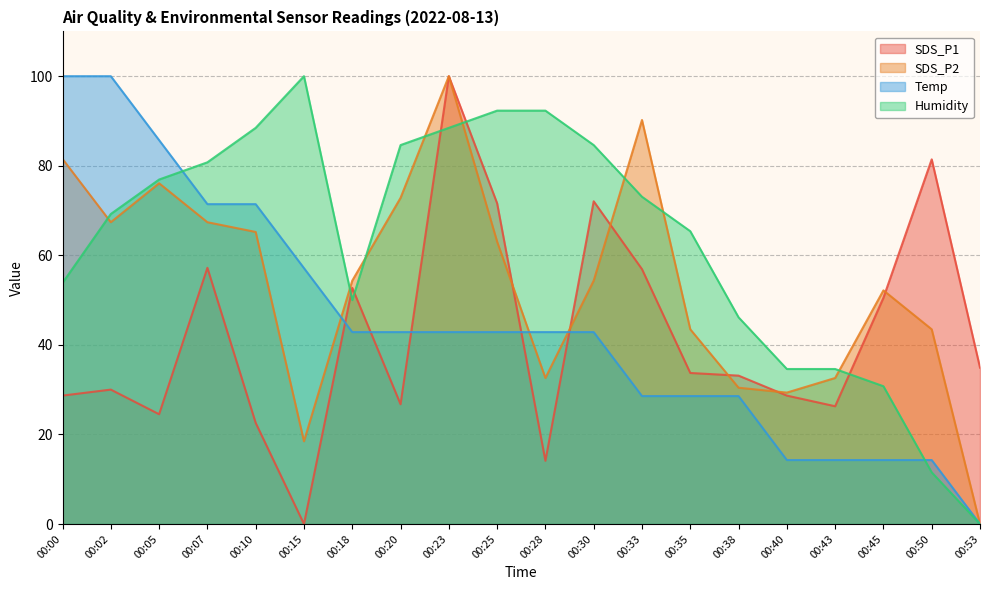

What is the difference between the Temp values at 00:07 and 00:18?

28.6